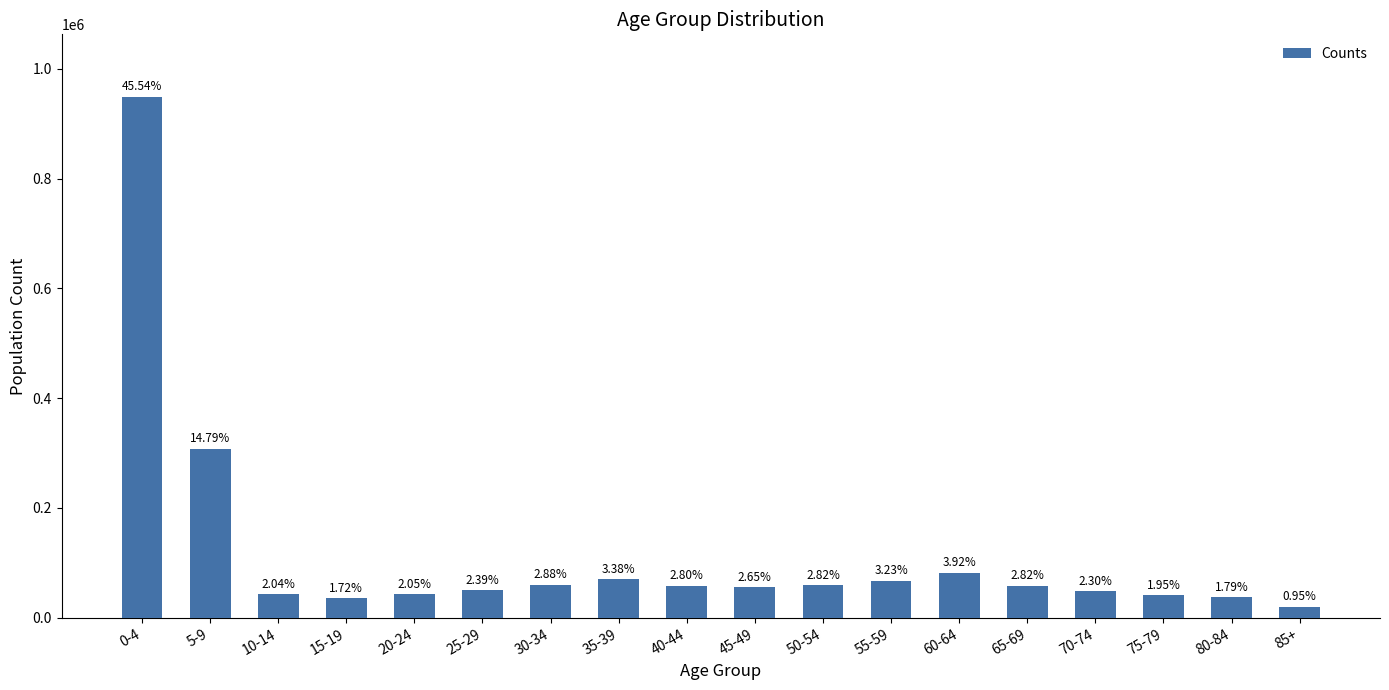

What is the difference between the values at 5-9 and 30-34?

248147